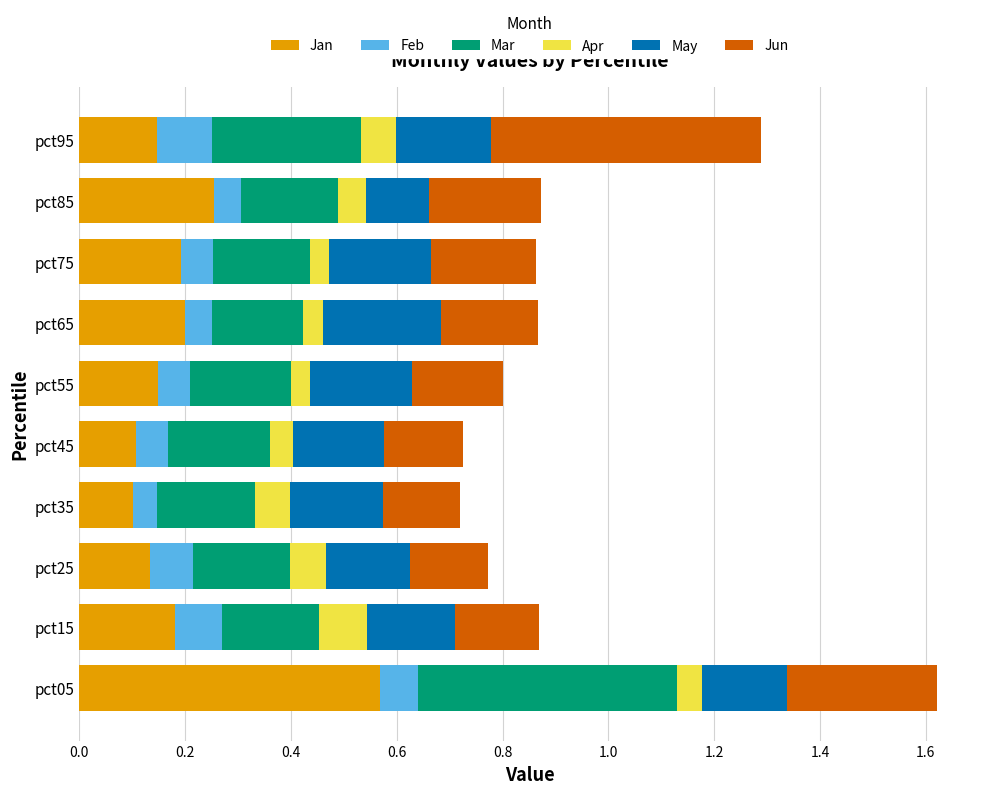

At which category is the sum across all series the highest?

pct05